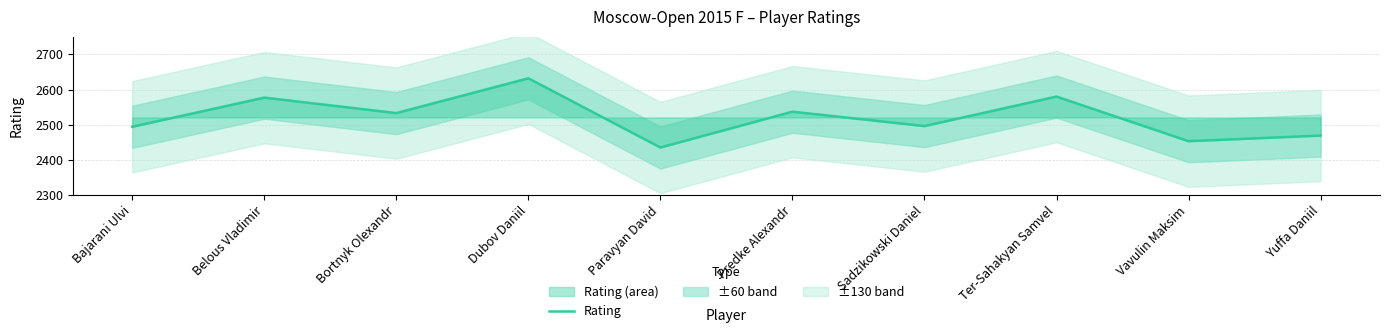

How many interior local valleys (lower than both neighbors) does the data have?

4